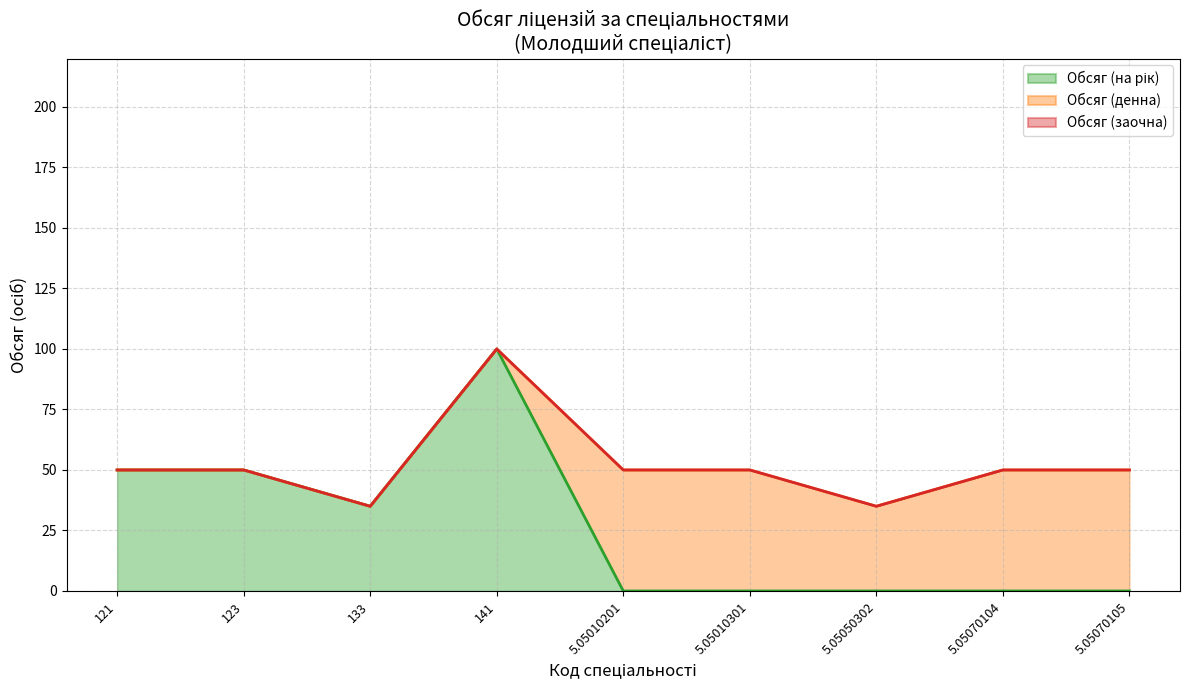

What is the label of the 4th point from the right?

5.05010301